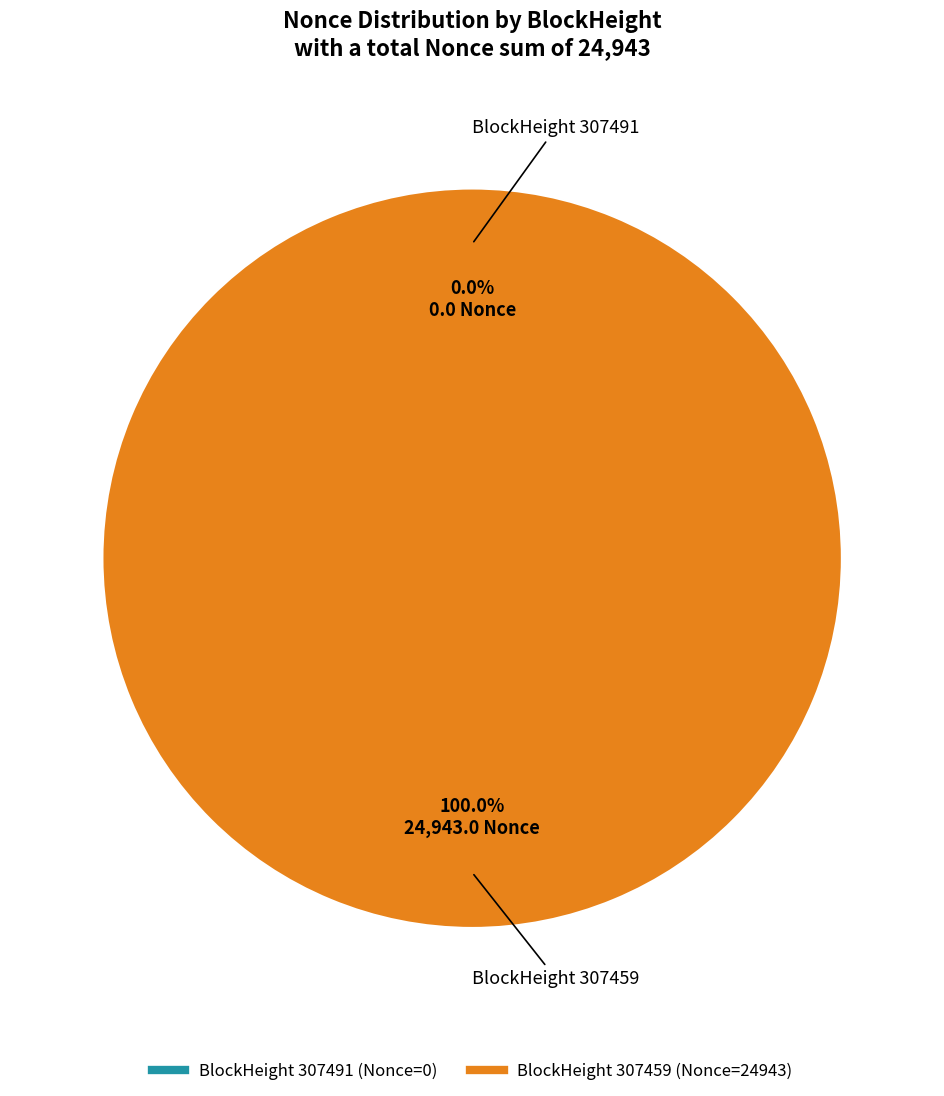

What is the largest slice in the pie chart?

307459